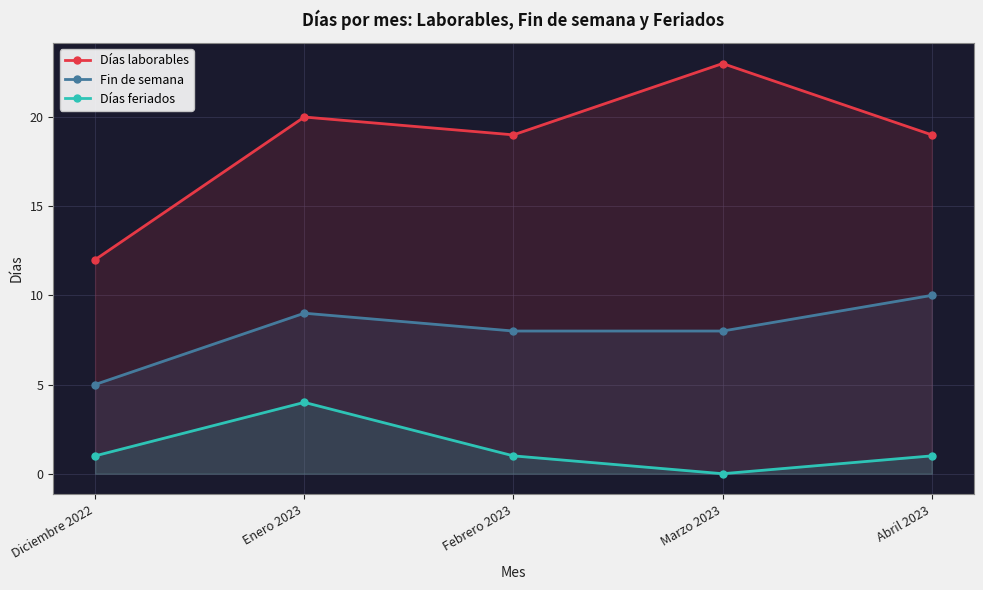

How many values in the Fin de semana series are below 8?

1